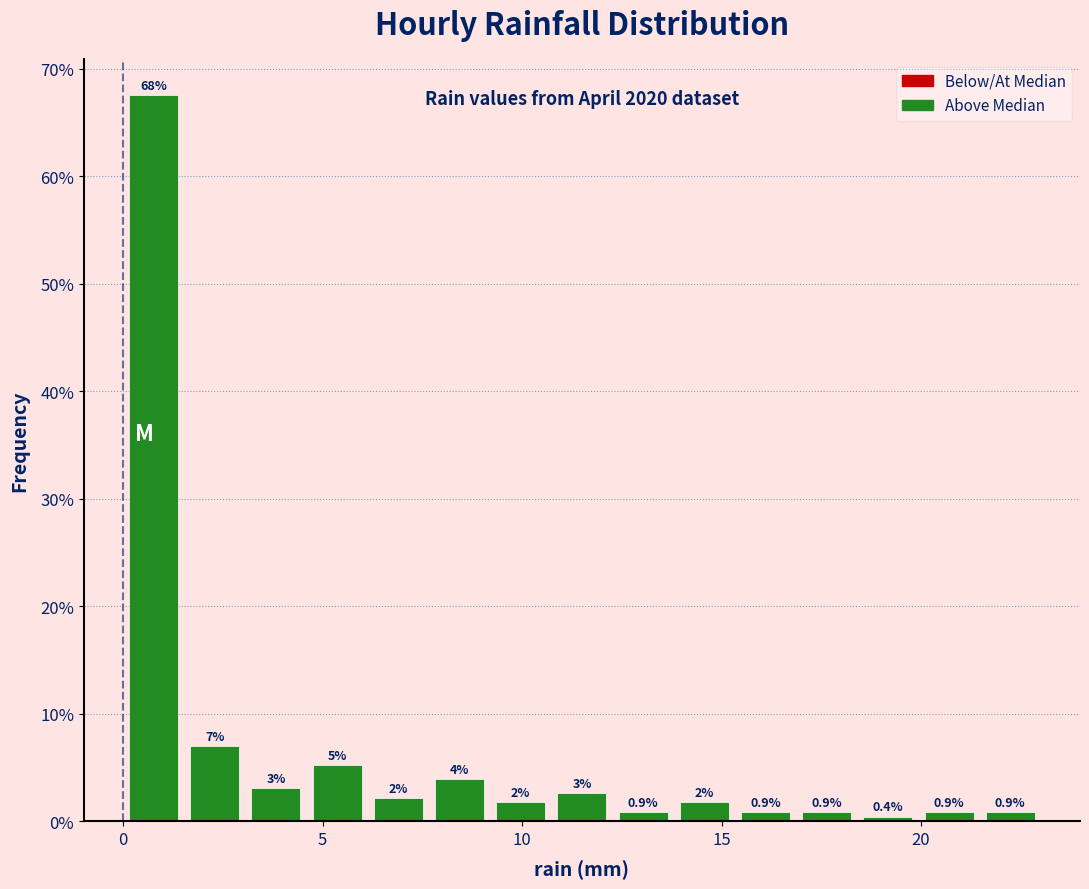

Read against the x-axis, roughly where is the centre of the tallest bar?

1.0